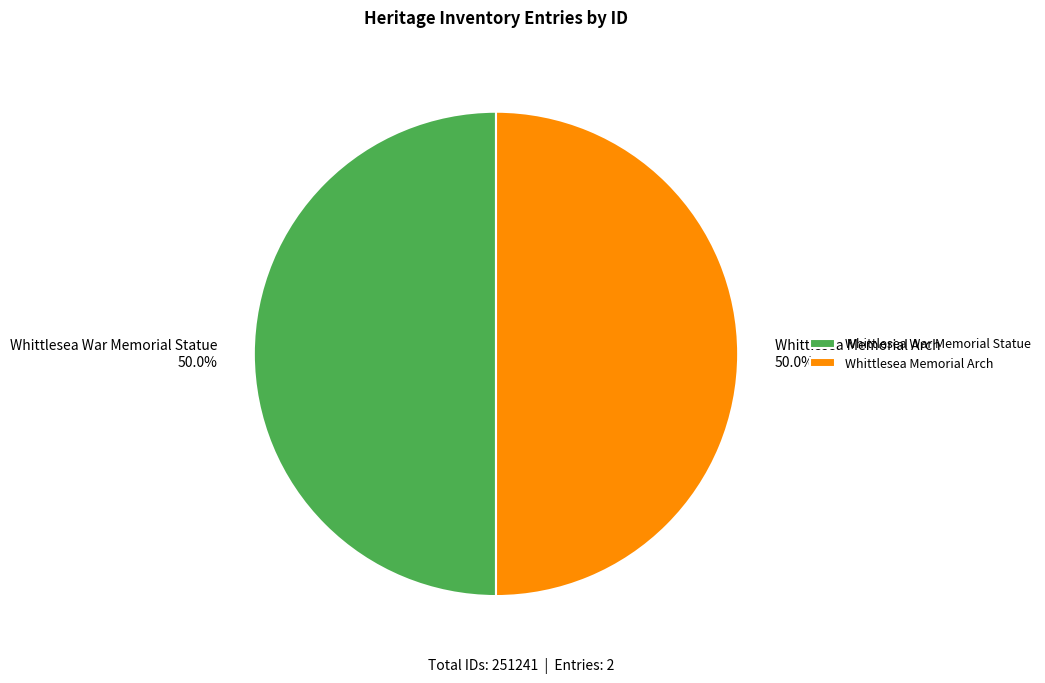

Is it true that Whittlesea Memorial Arch is 60% of the pie?

False